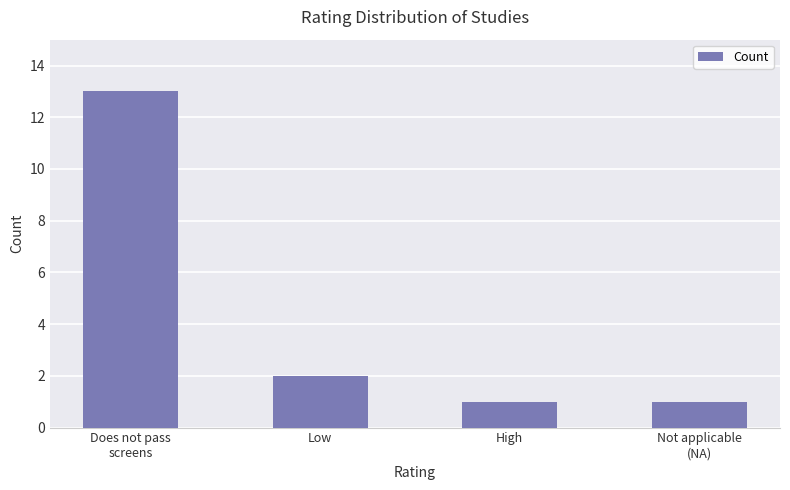

Reading left to right, transcribe all the data shown in this chart.

Does not pass
screens=13	Low=2	High=1	Not applicable
(NA)=1